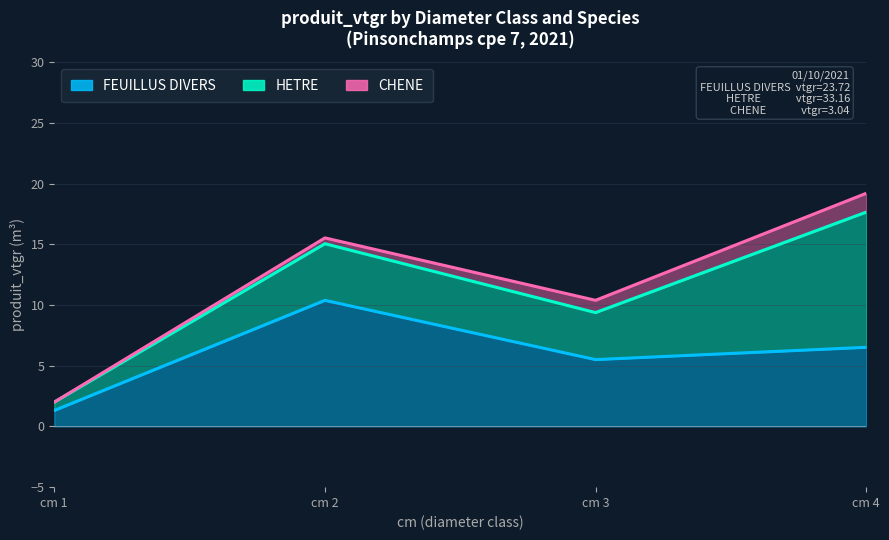

True or false: CHENE and HETRE cross at least once.

False